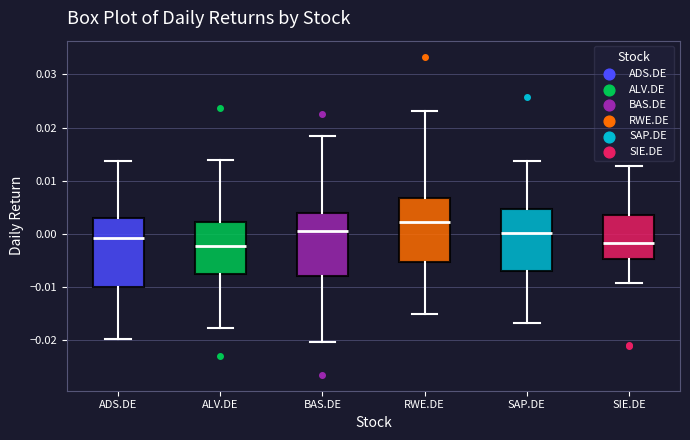

Reading left to right, transcribe this box plot: for each box, give where its median line is, the range the box spans, and where its two whiskers end, as read against the y-axis. The values are not printed on the chart, so give them approximately, as read against the axis.

ADS.DE: median -0.001, box -0.010 to 0.003, whiskers -0.020 to 0.014
ALV.DE: median -0.002, box -0.008 to 0.002, whiskers -0.018 to 0.014
BAS.DE: median 0.000, box -0.008 to 0.004, whiskers -0.020 to 0.018
RWE.DE: median 0.002, box -0.005 to 0.007, whiskers -0.015 to 0.023
SAP.DE: median 0.000, box -0.007 to 0.005, whiskers -0.017 to 0.014
SIE.DE: median -0.002, box -0.005 to 0.004, whiskers -0.009 to 0.013